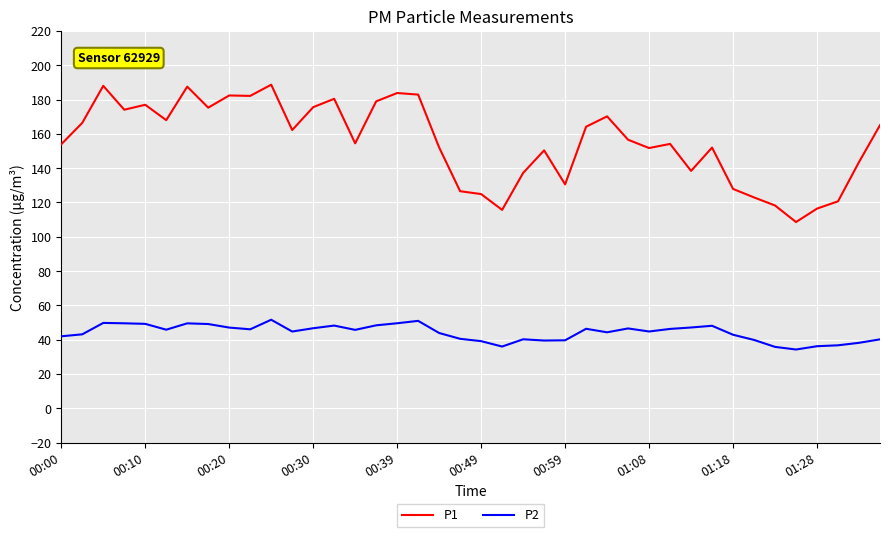

Rank the series by their average value, from highest to lowest.

P1, P2